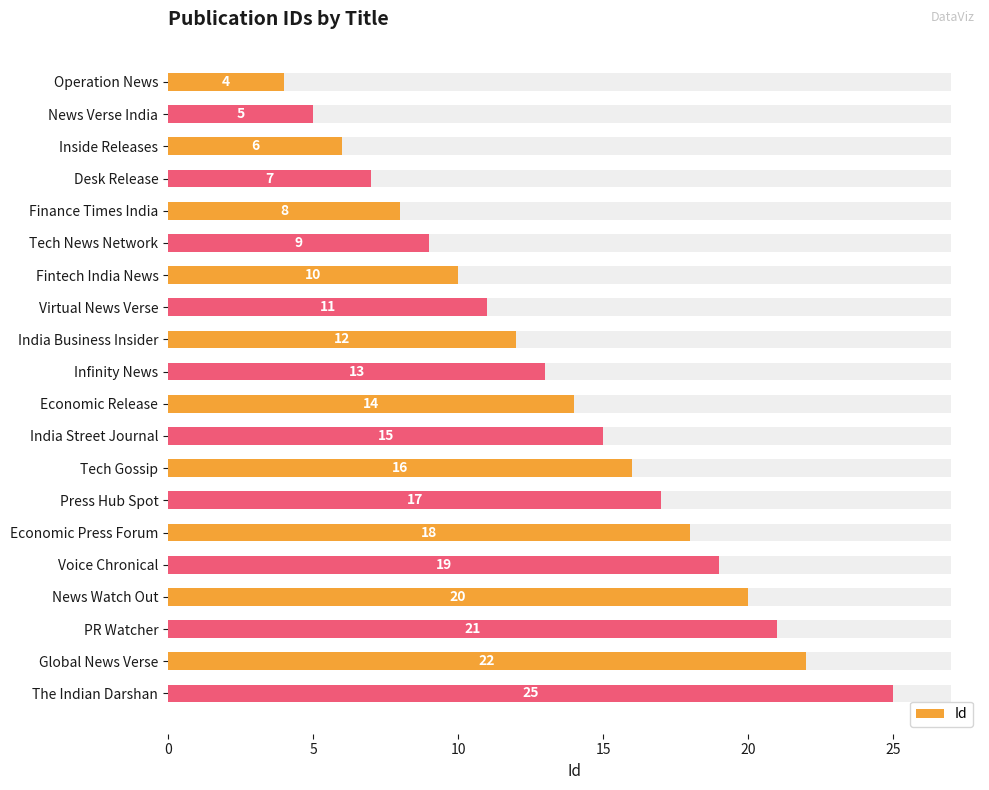

What is the average value?

14